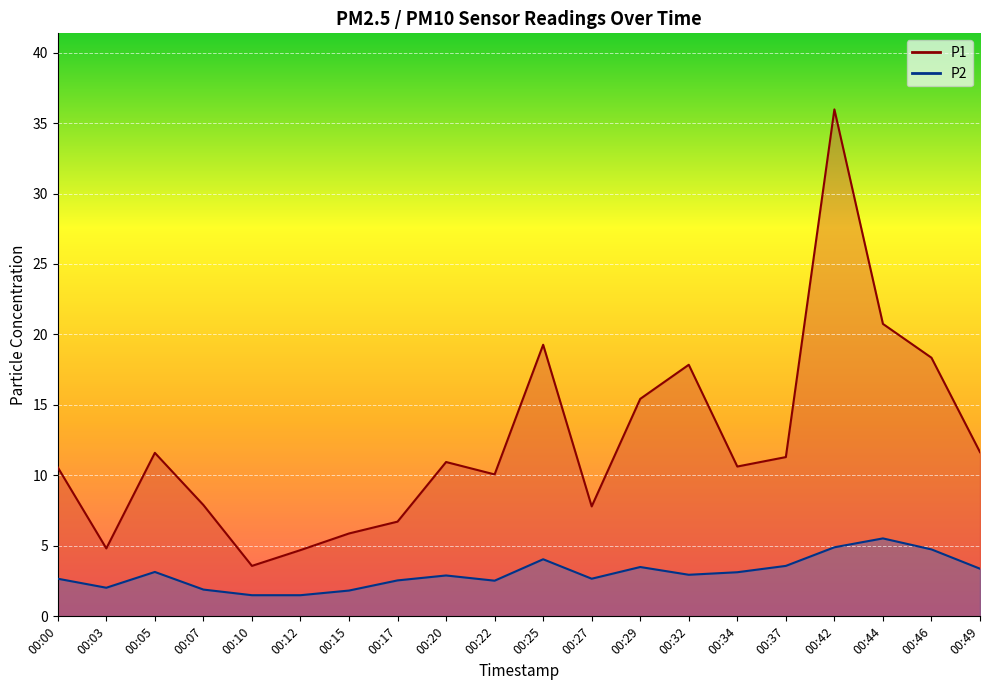

Reading right to left, extract all data points from this chart.

P1: 00:49=11.7	00:46=18.4	00:44=20.8	00:42=36.0	00:37=11.3	00:34=10.6	00:32=17.9	00:29=15.4	00:27=7.8	00:25=19.3	00:22=10.1	00:20=10.9	00:17=6.7	00:15=5.9	00:12=4.7	00:10=3.6	00:07=7.9	00:05=11.6	00:03=4.8	00:00=10.6
P2: 00:49=3.4	00:46=4.8	00:44=5.5	00:42=4.9	00:37=3.6	00:34=3.1	00:32=3.0	00:29=3.5	00:27=2.7	00:25=4.0	00:22=2.5	00:20=2.9	00:17=2.5	00:15=1.8	00:12=1.5	00:10=1.5	00:07=1.9	00:05=3.1	00:03=2.0	00:00=2.7